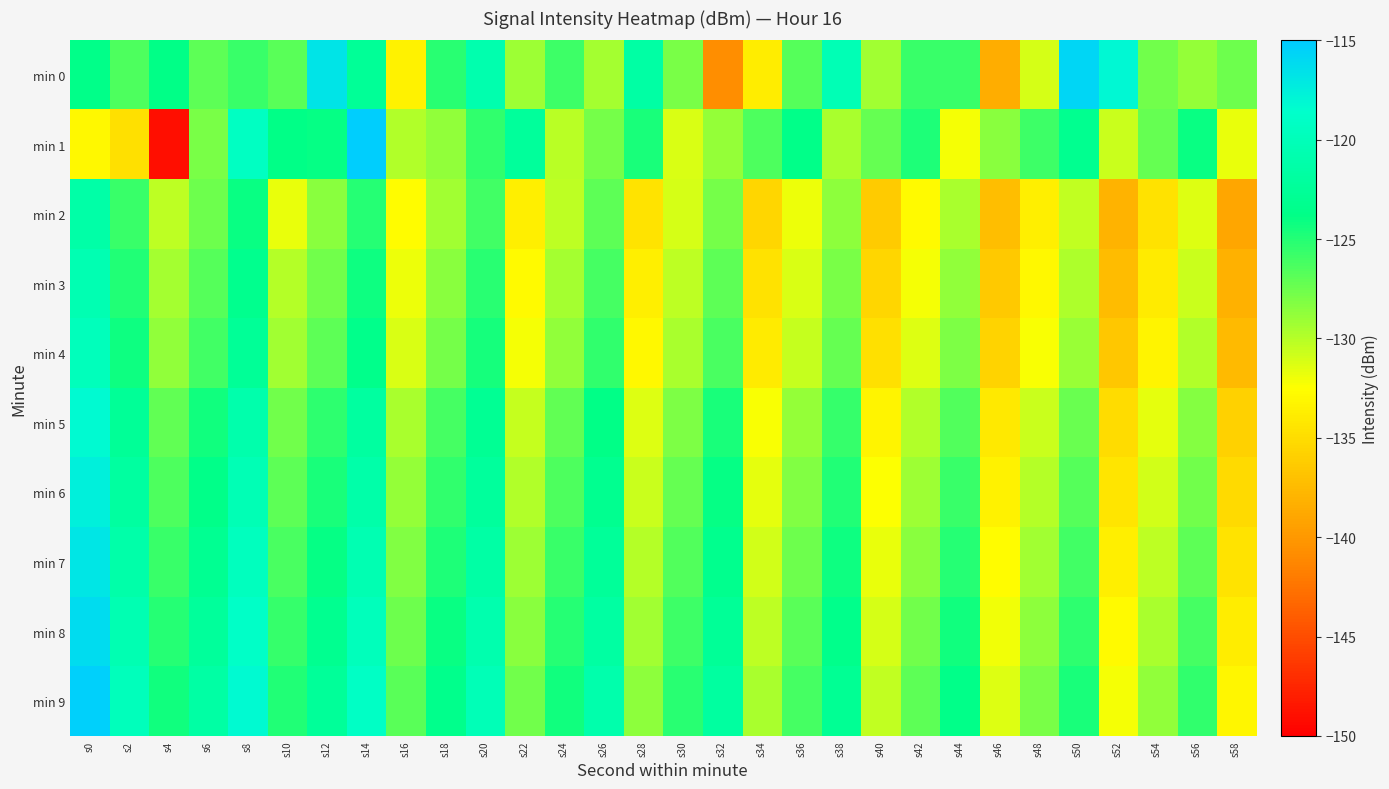

What is the total value across all series at s28?

-1297.4